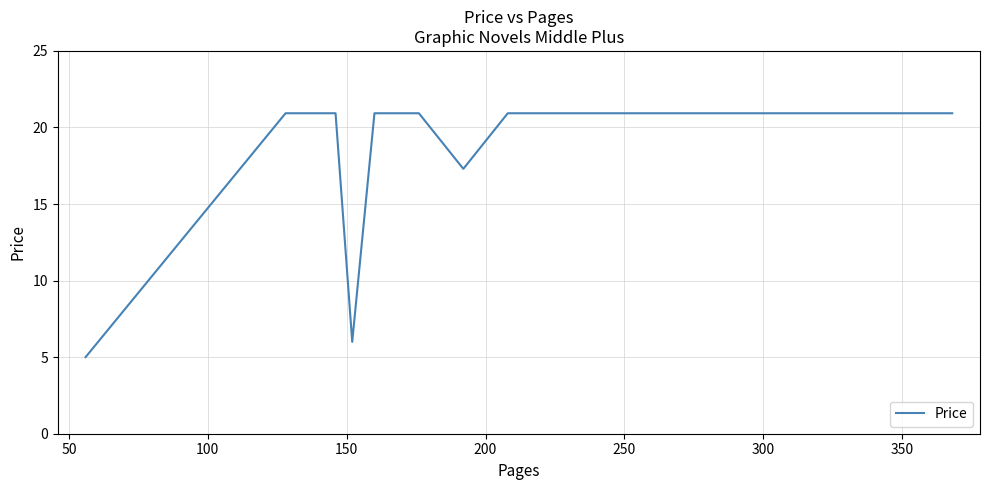

True or false: there are more than 1 points higher than both neighbors.

False